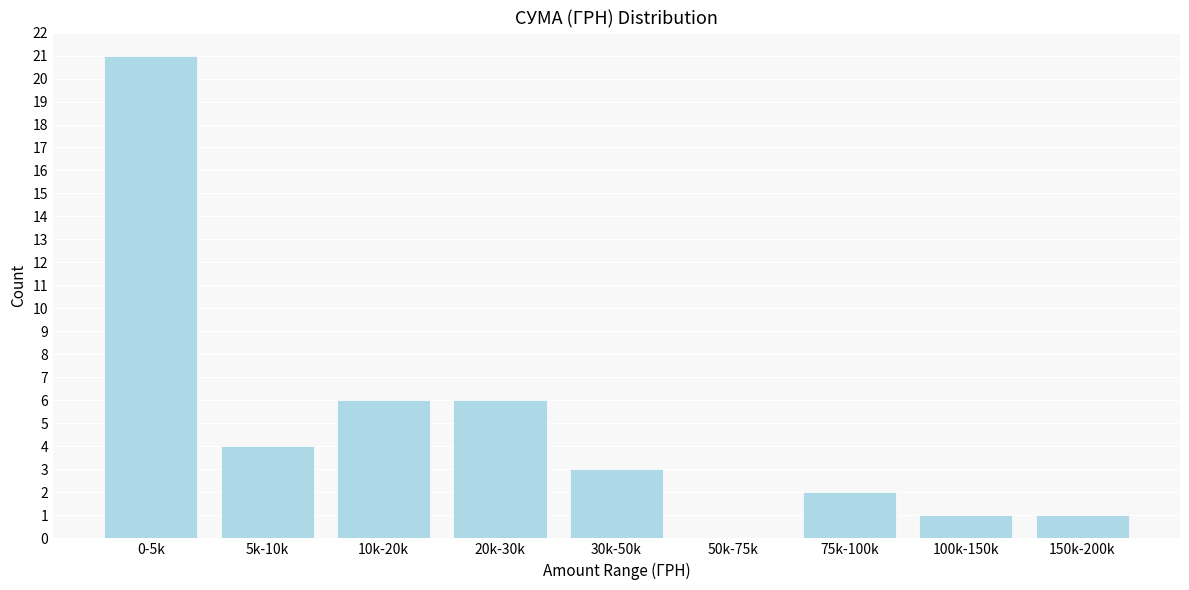

Reading left to right, what are all the values shown in this chart?

0-5k=21	5k-10k=4	10k-20k=6	20k-30k=6	30k-50k=3	50k-75k=0	75k-100k=2	100k-150k=1	150k-200k=1